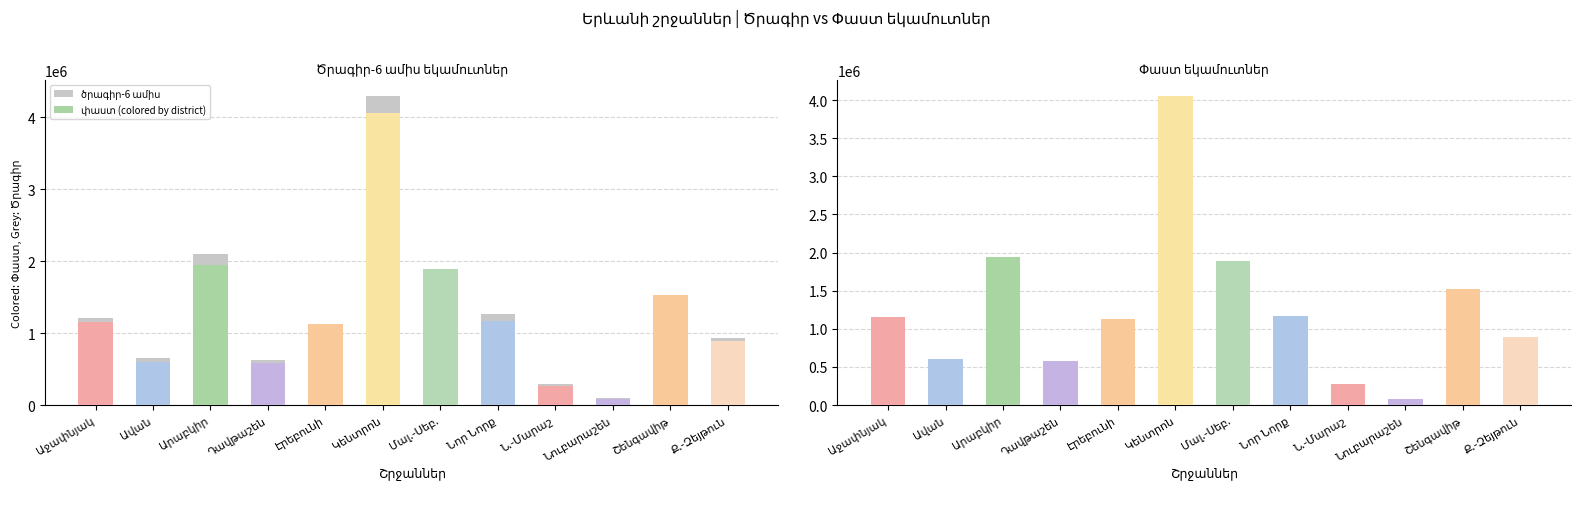

Where is ծրագիր-6 ամիս nearest to the value 2197187?

Արաբկիր